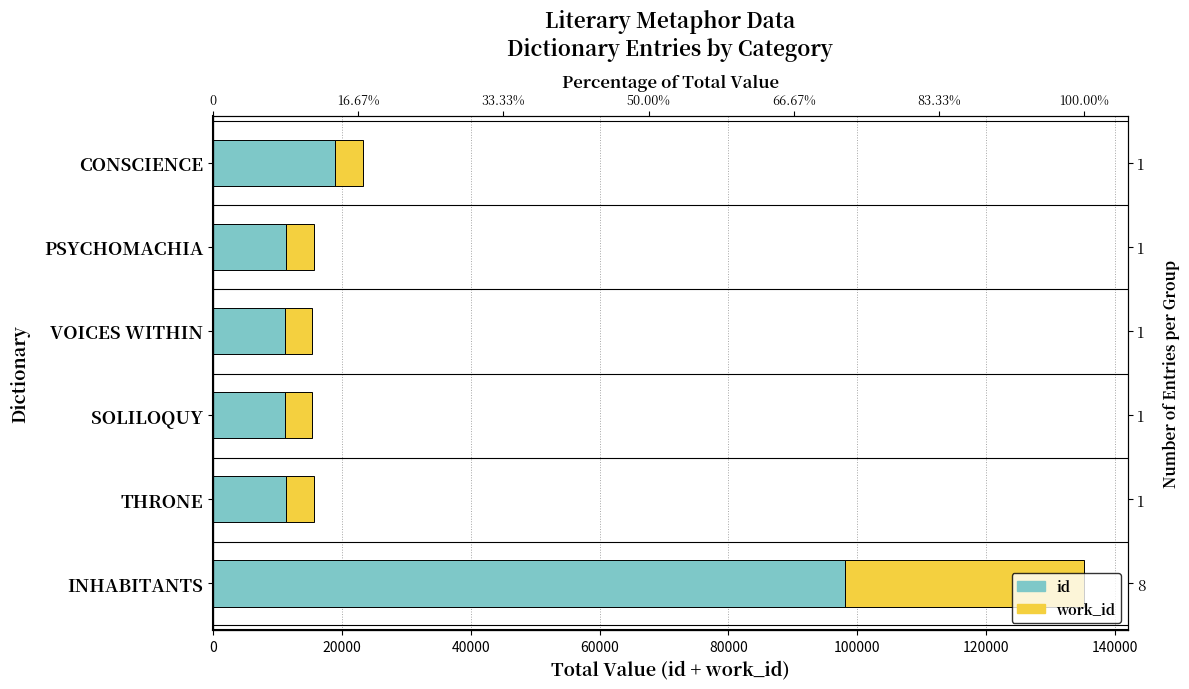

What is the sum of all work_id values?

58618